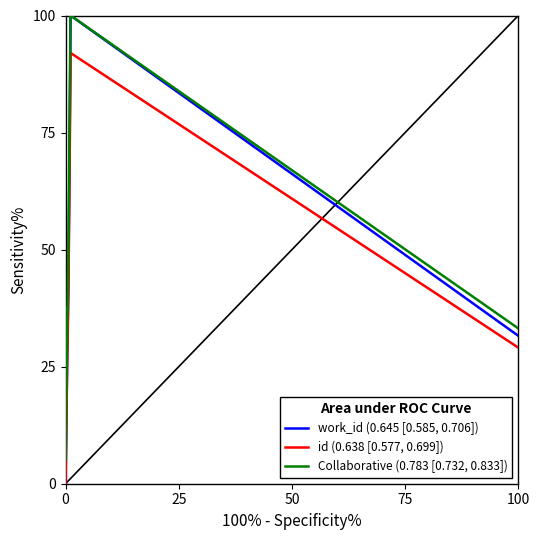

Which series has the largest range (max minus min)?

work_id (0.645 [0.585, 0.706])